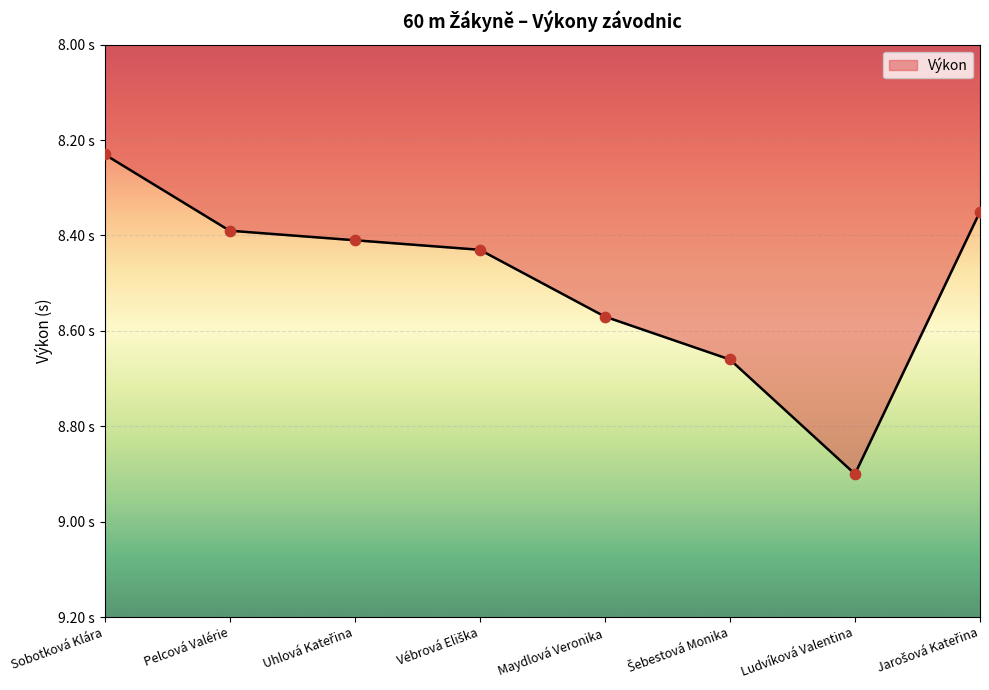

What is the change in value from Šebestová Monika to Jarošová Kateřina?

-0.3